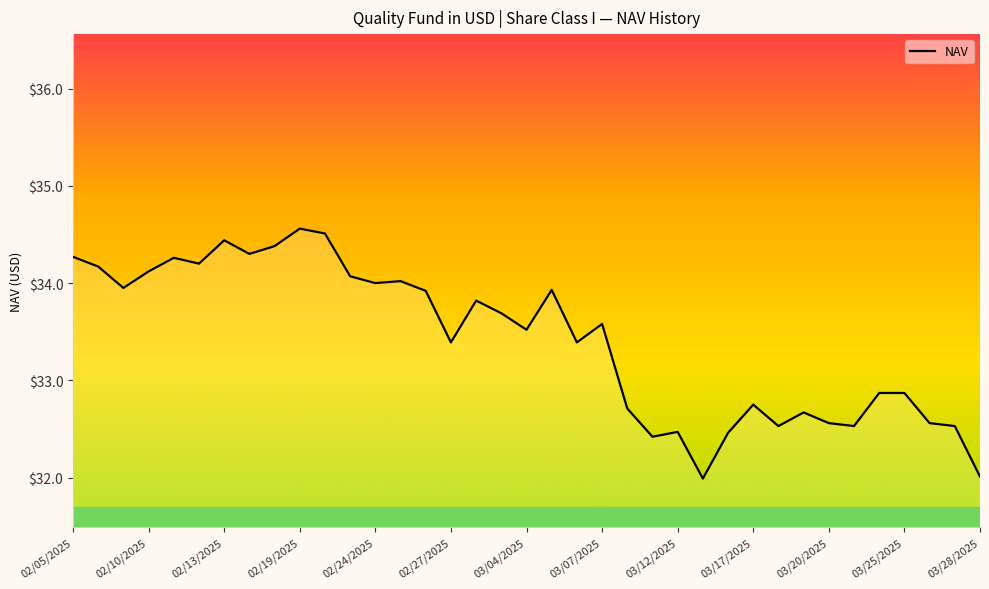

What is the difference between the maximum and minimum values?

2.6